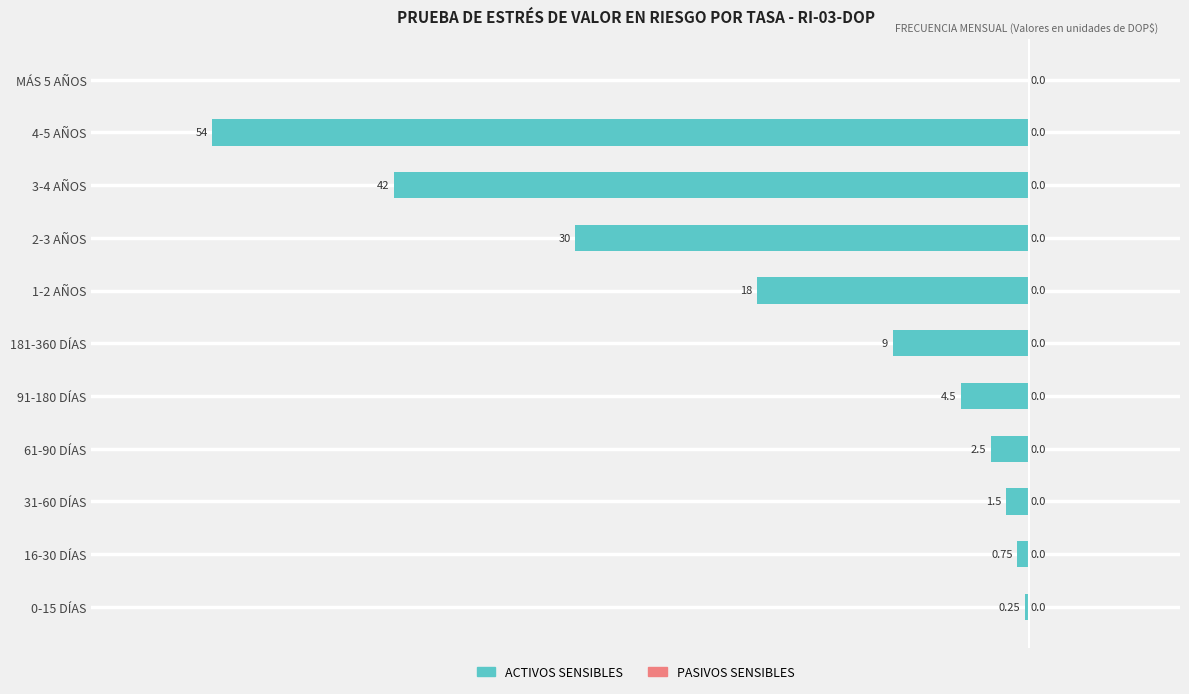

Are the bars horizontal?

Yes